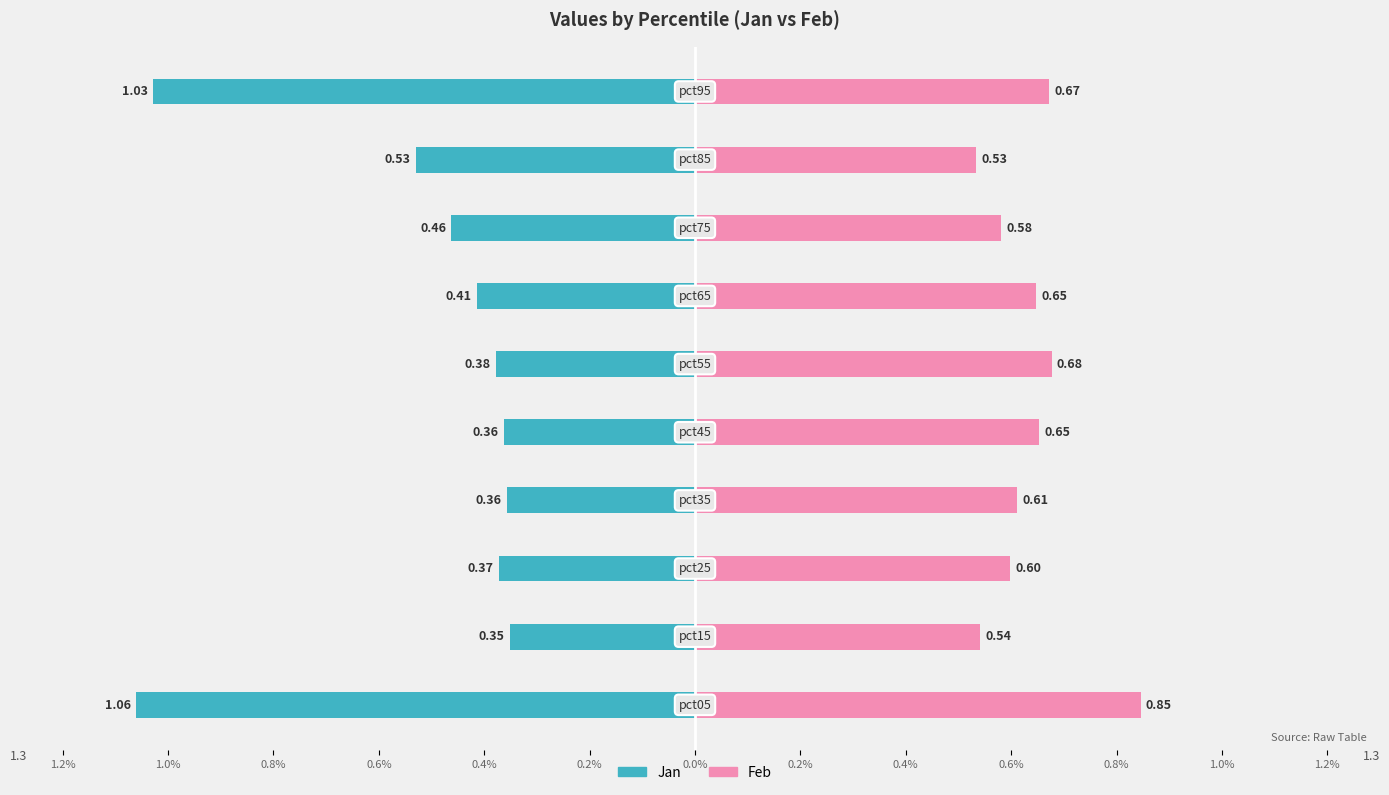

What is the lowest value of the Feb series?

0.5